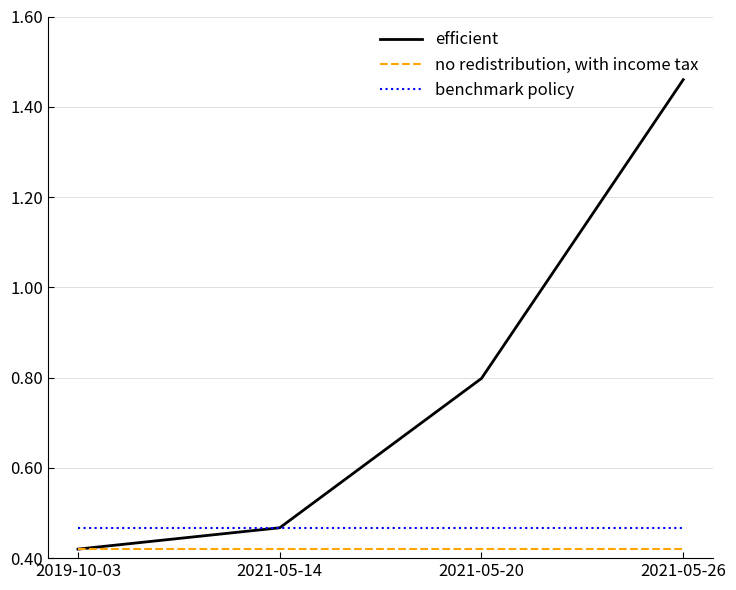

True or false: benchmark policy has a value of 0.8 at 2019-10-03.

False